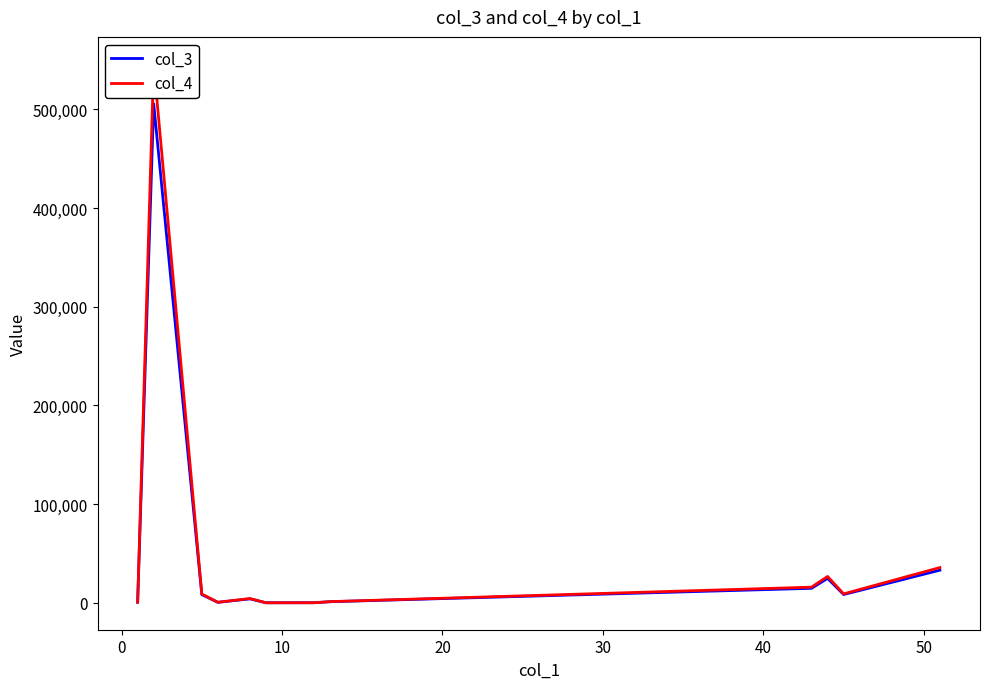

True or false: col_4 and col_3 cross at least once.

False